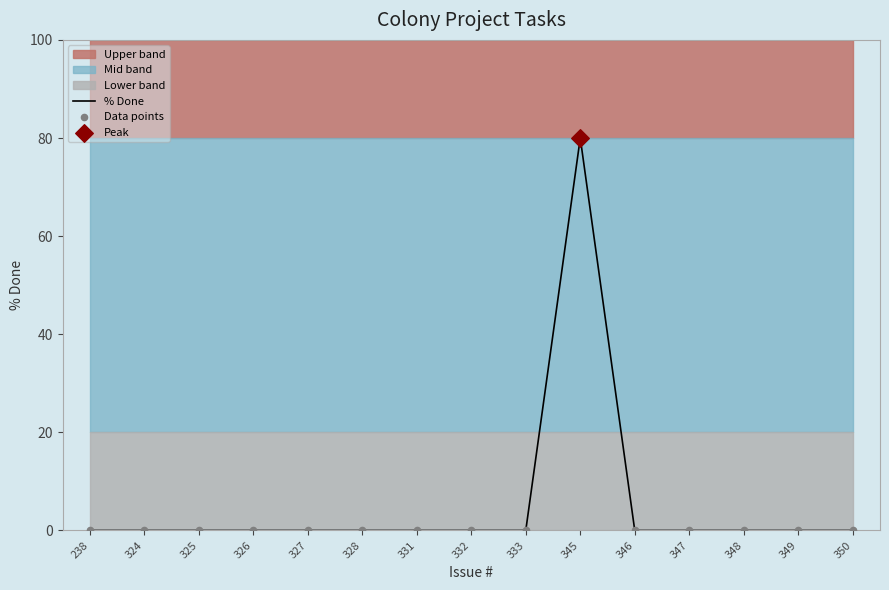

Which series reaches the maximum Y coordinate?

% Done